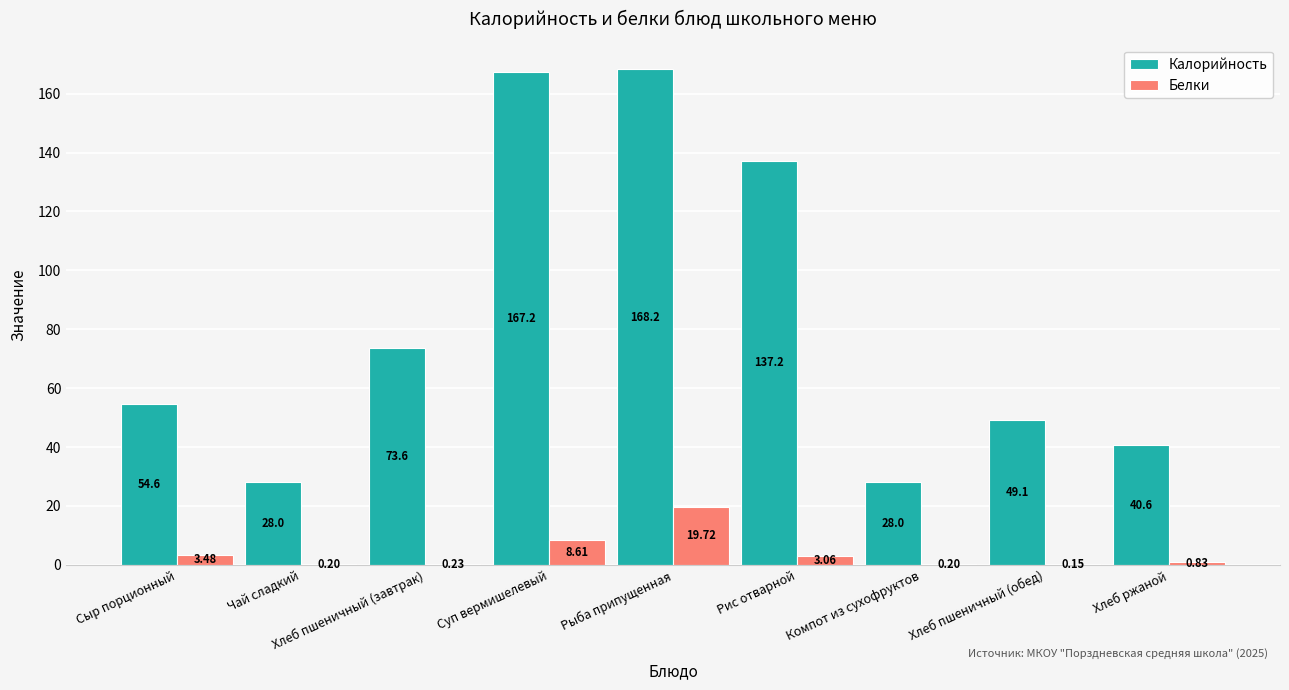

What is the sum of the Калорийность values at Сыр порционный and Компот из сухофруктов?

82.6